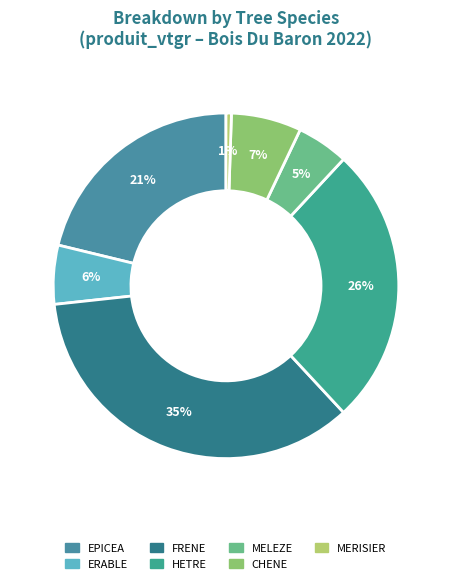

What is the change in value from CHENE to MERISIER?

-10.9